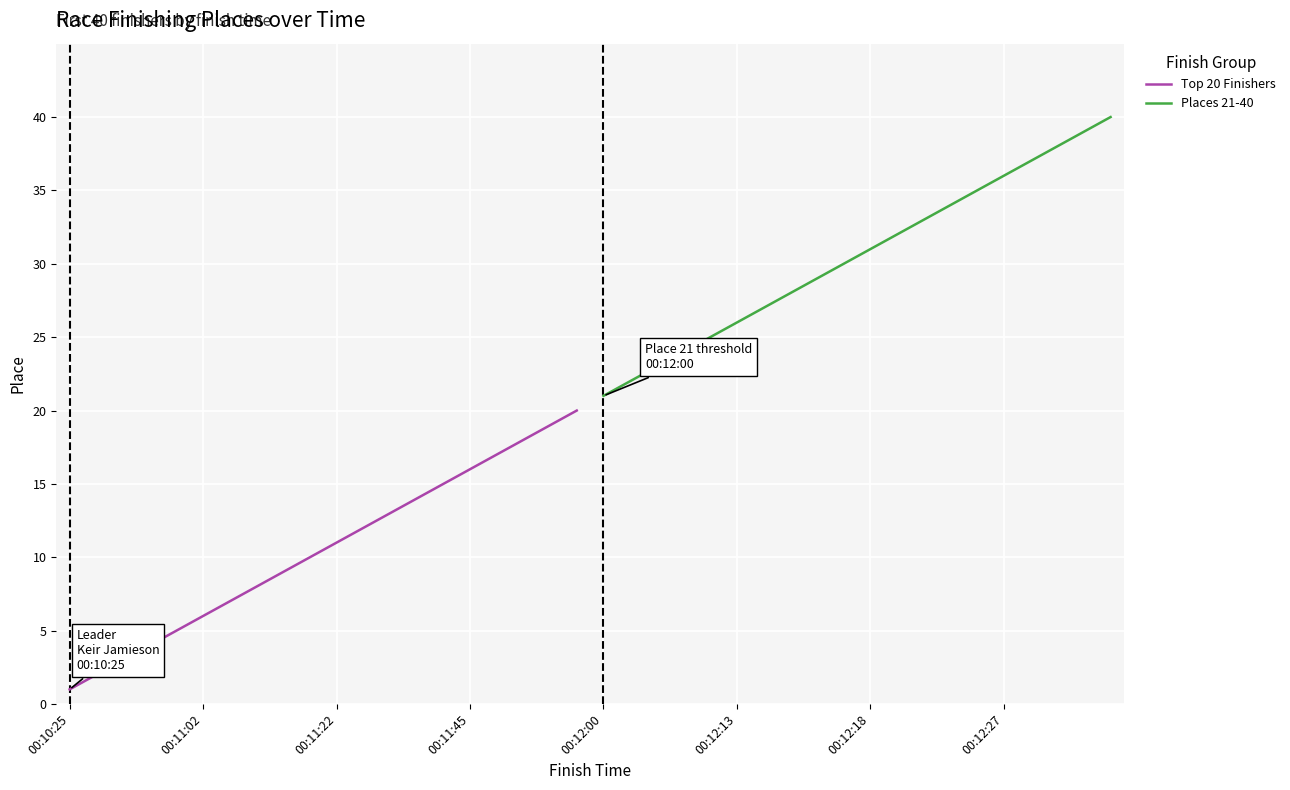

Which label corresponds to the smallest value in the chart?

00:10:25